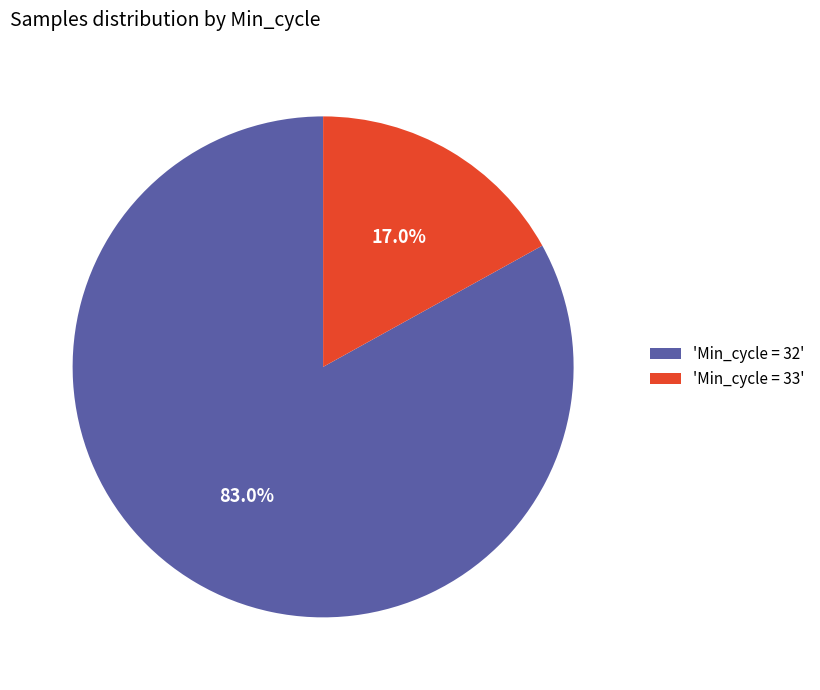

Which slice is the smallest?

'Min_cycle = 33'